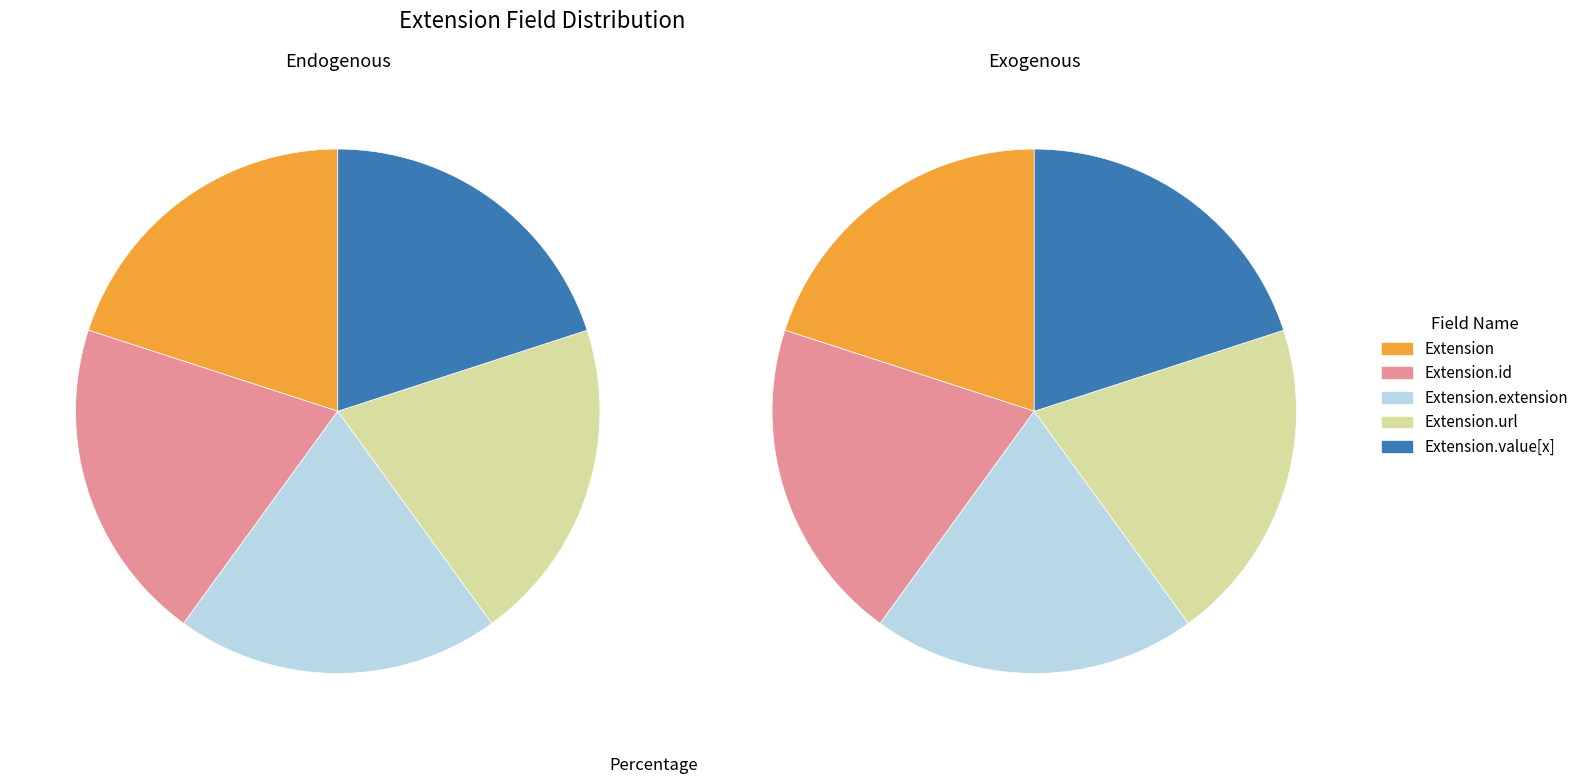

Is there any slice that represents more than half of the pie?

No